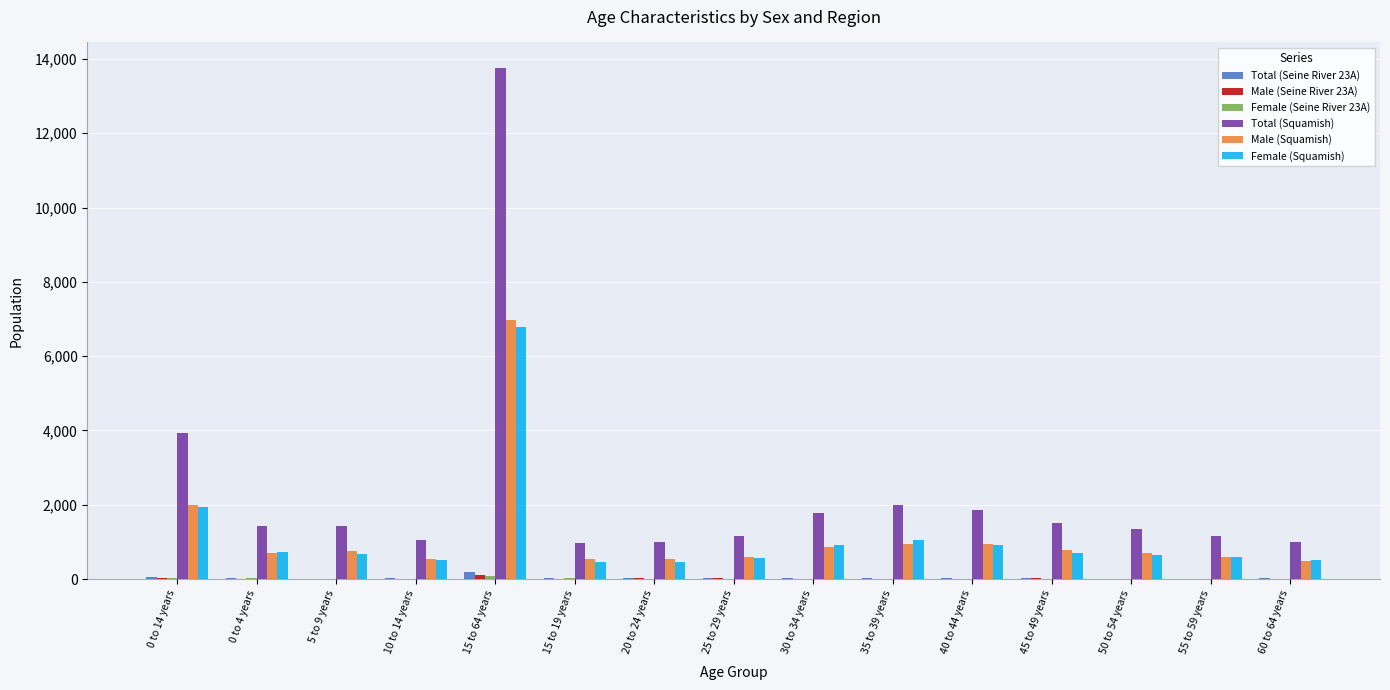

Count the number of data series in this chart.

6